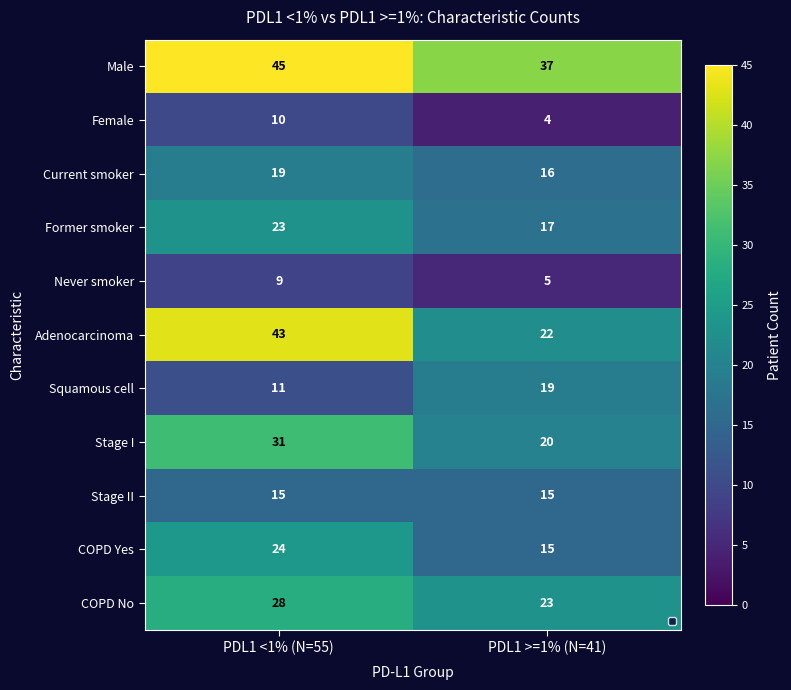

Read the Stage II value at PDL1 >=1% (N=41).

15